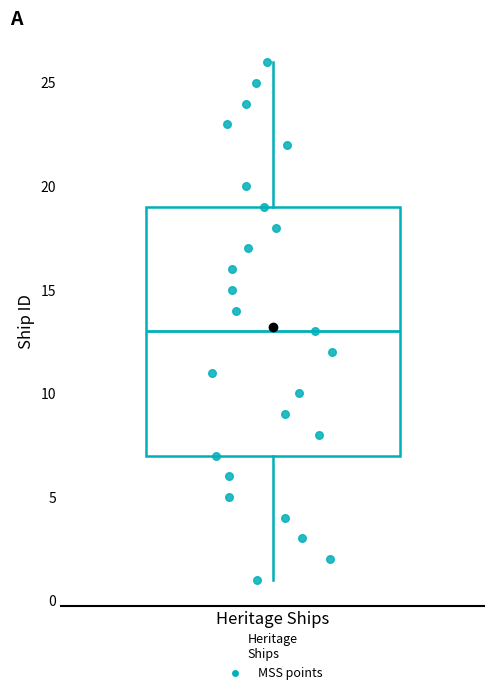

Read this box plot against the y-axis: the position of the median line, the range covered by the box, and the ends of both whiskers. The values are not printed on the chart, so give them approximately, as read against the axis.

median 13, box 7 to 19, whiskers 1 to 26